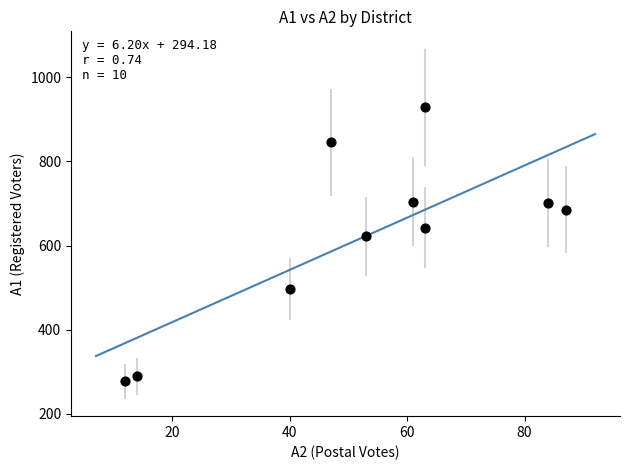

What Y value in the scatter plot is closest to 603?

622